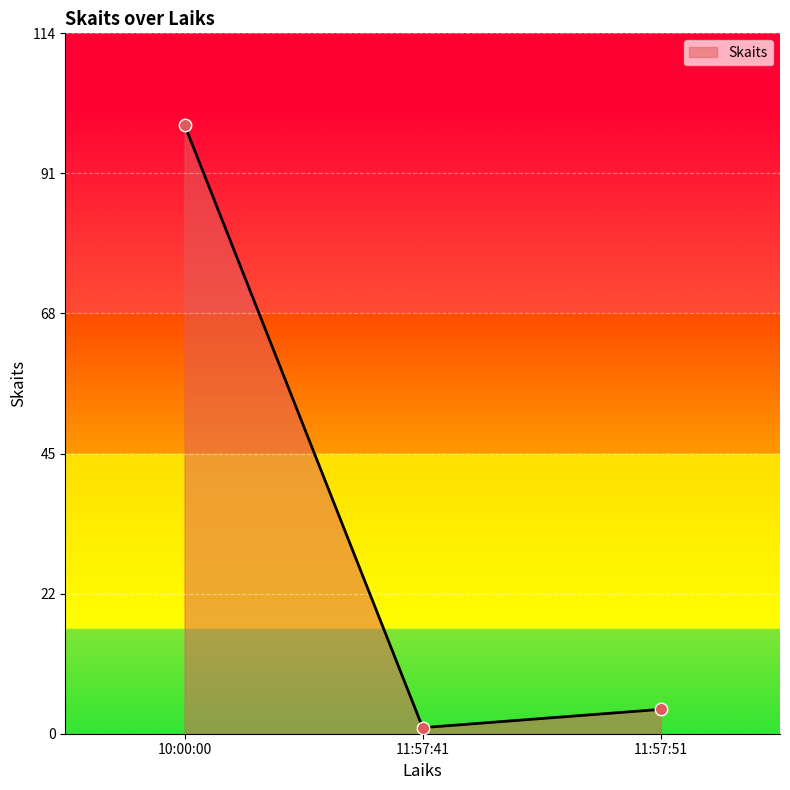

Which has a higher value, 10:00:00 or 11:57:51?

10:00:00